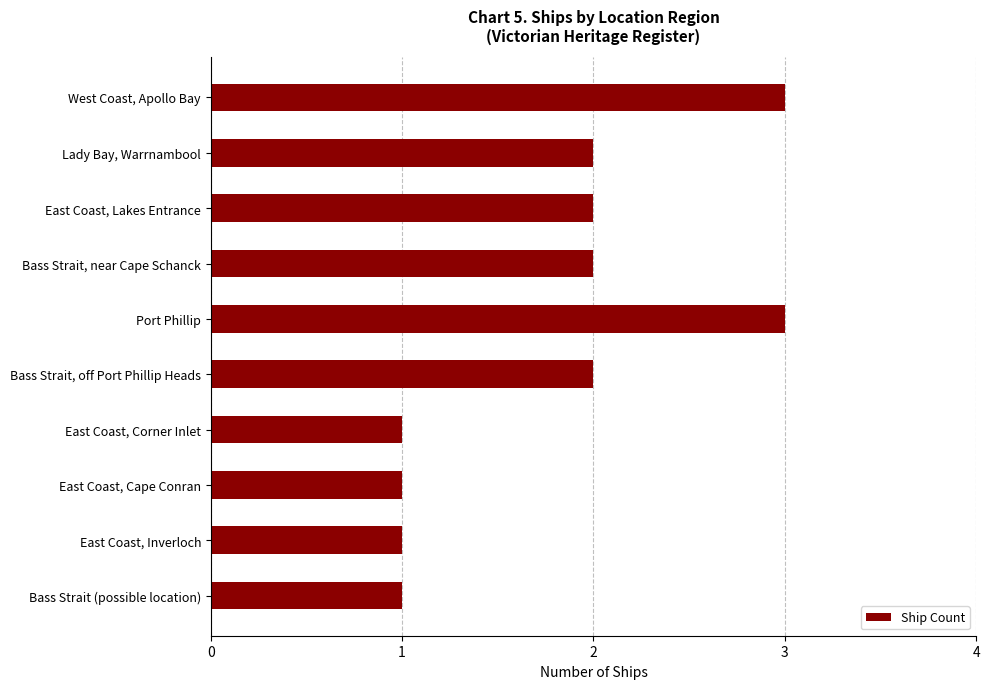

Reading top to bottom, list all the values displayed in this chart.

3	2	2	2	3	2	1	1	1	1